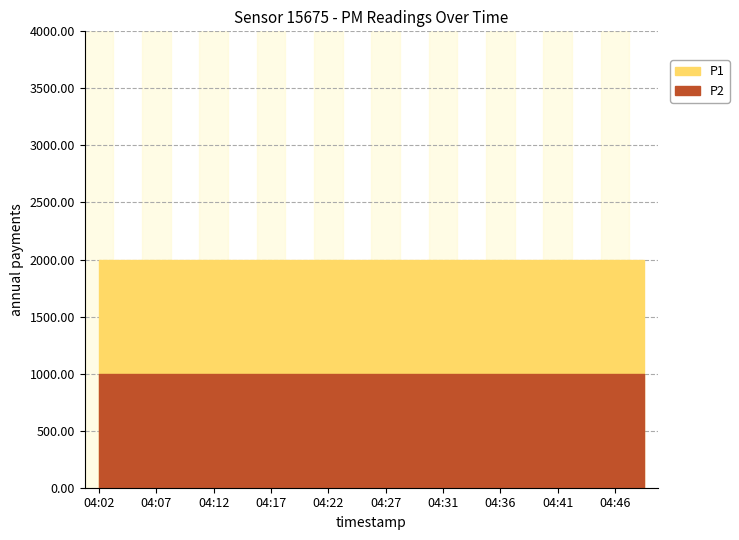

Reading left to right, transcribe all the data shown in this chart.

P1: 1999.9	1999.9	1999.9	1999.9	1999.9	1999.9	1999.9	1999.9	1999.9	1999.9	1999.9	1999.9	1999.9	1999.9	1999.9	1999.9	1999.9	1999.9	1999.9	1999.9
P2: 999.9	999.9	999.9	999.9	999.9	999.9	999.9	999.9	999.9	999.9	999.9	999.9	999.9	999.9	999.9	999.9	999.9	999.9	999.9	999.9